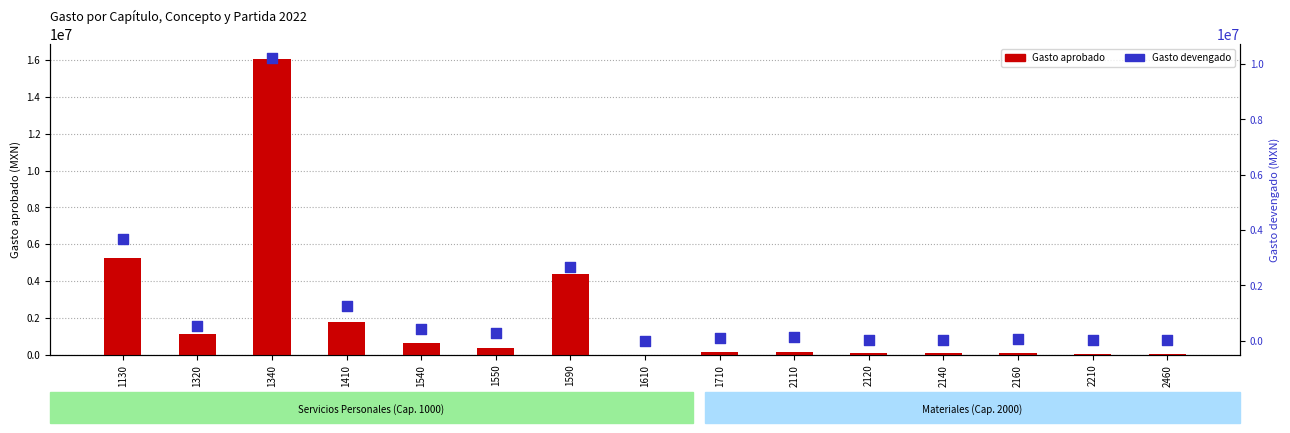

What are all the series names shown in the legend?

Gasto aprobado, Gasto devengado